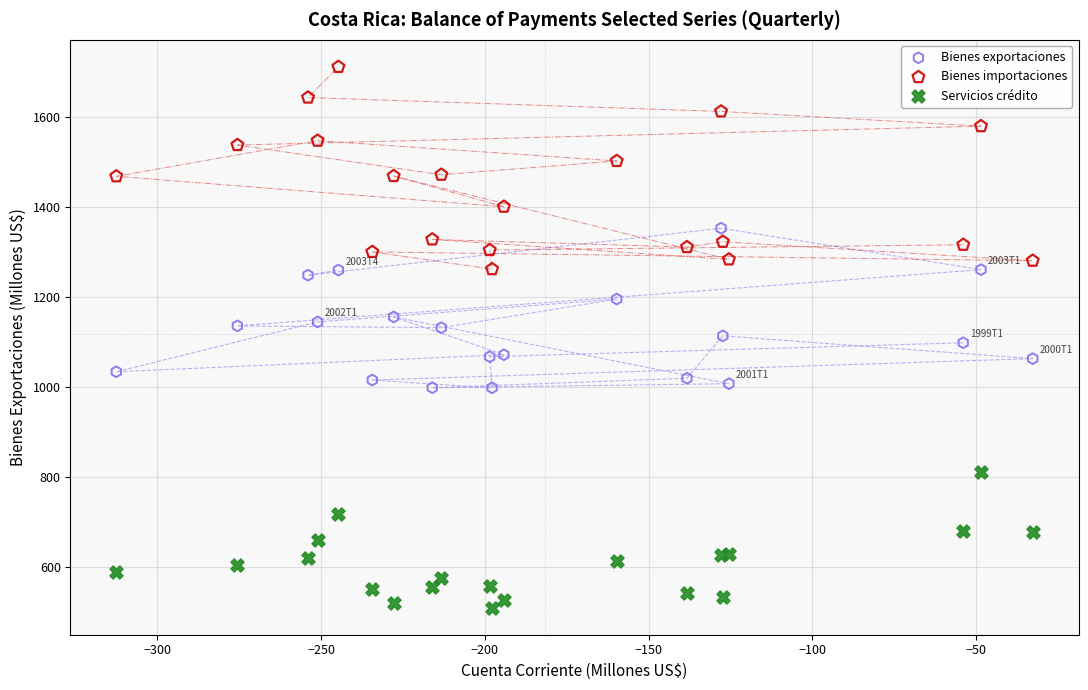

What are all the series names shown in the legend?

Bienes exportaciones, Bienes importaciones, Servicios crédito